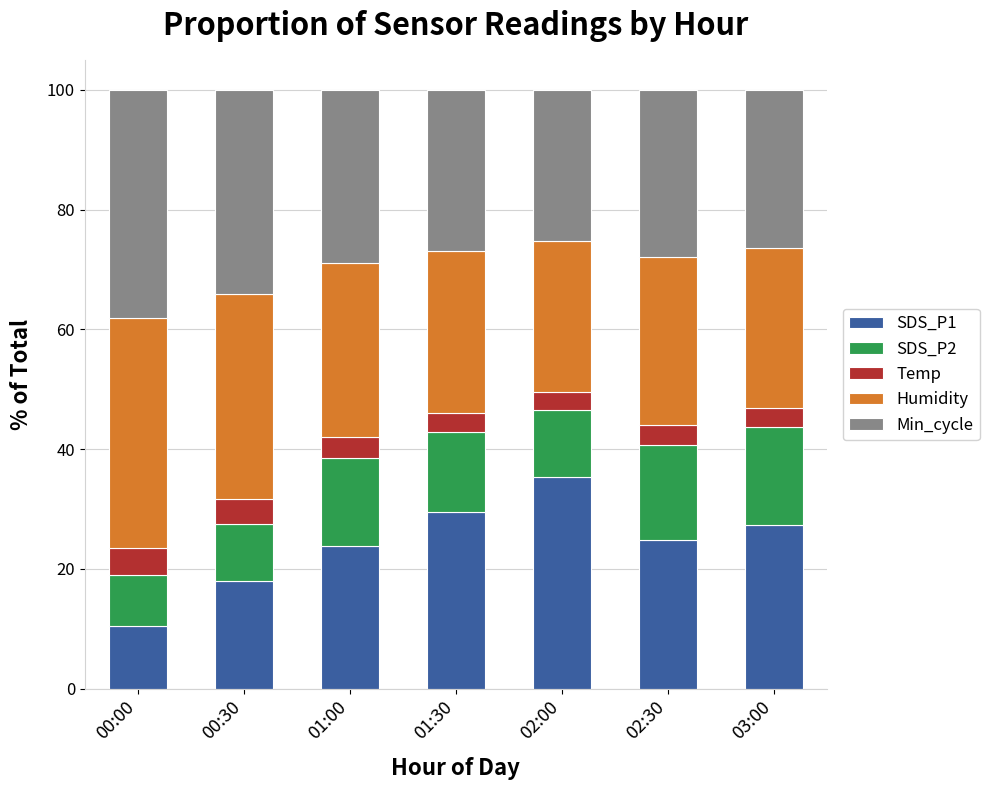

What is the difference between the SDS_P1 values at 03:00 and 02:30?

2.4